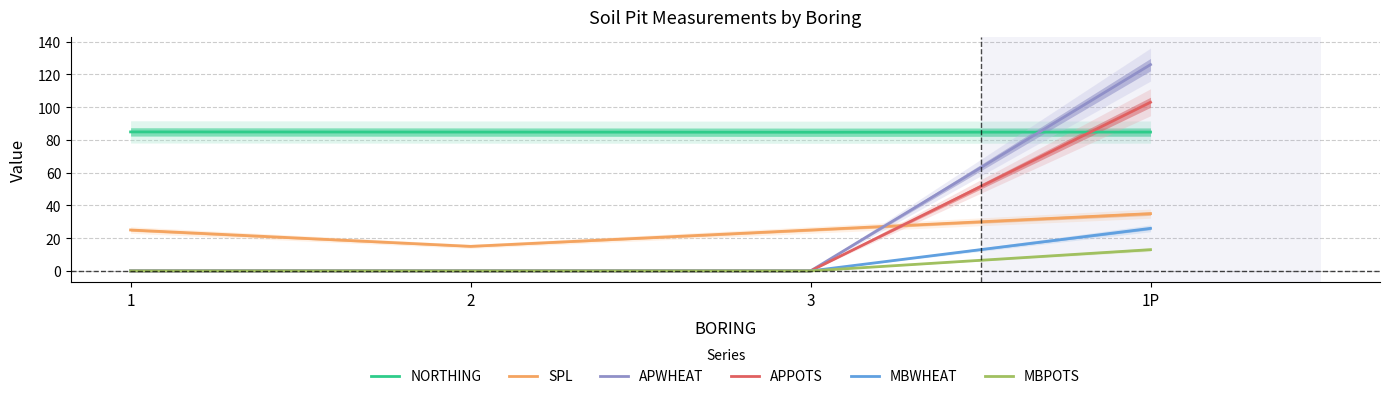

What are all the series names shown in the legend?

NORTHING, SPL, APWHEAT, APPOTS, MBWHEAT, MBPOTS